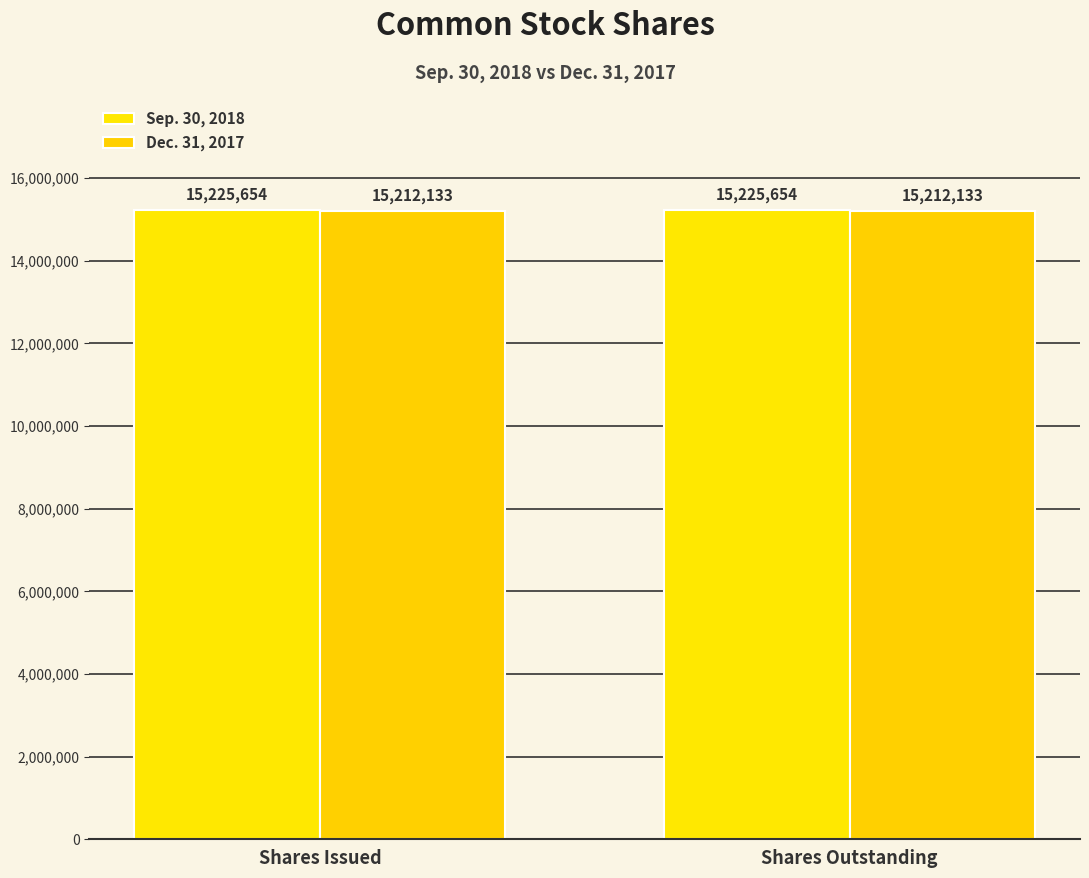

Rank the series by their maximum value, from highest to lowest.

Sep. 30, 2018, Dec. 31, 2017